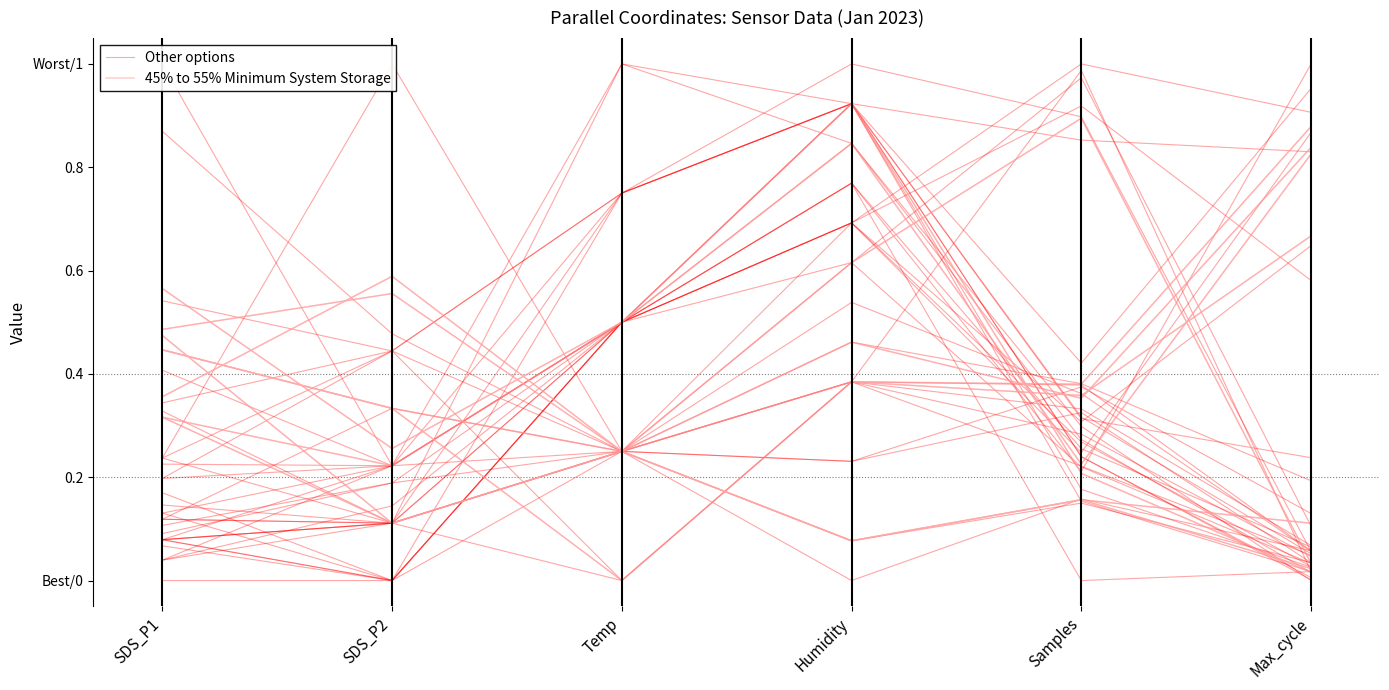

At which category does the chart reach its minimum across all series?

Humidity